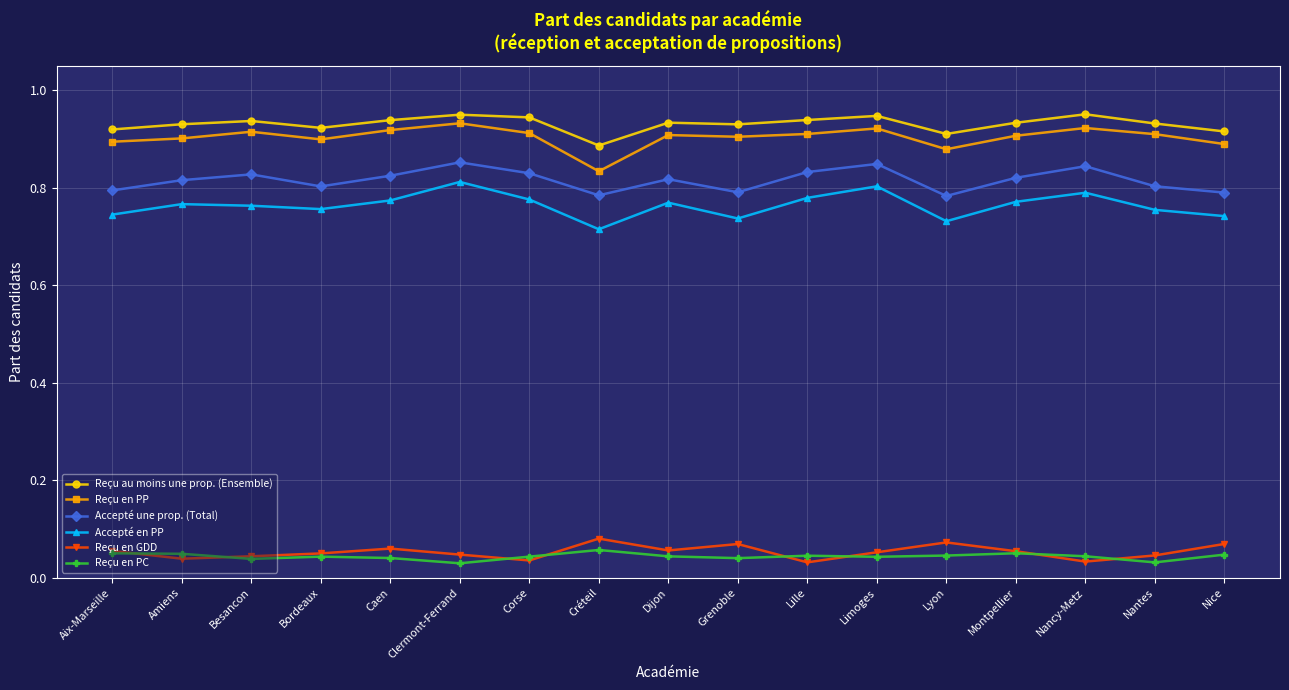

What position from the right is Aix-Marseille?

17